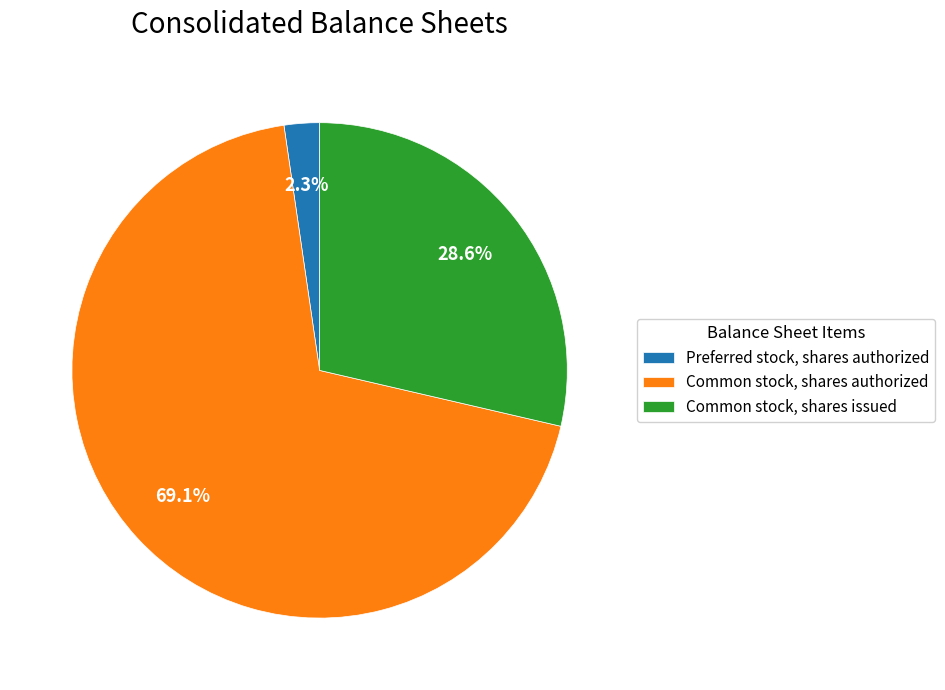

To the nearest percent, what is the difference between the largest and smallest slice percentages?

67%